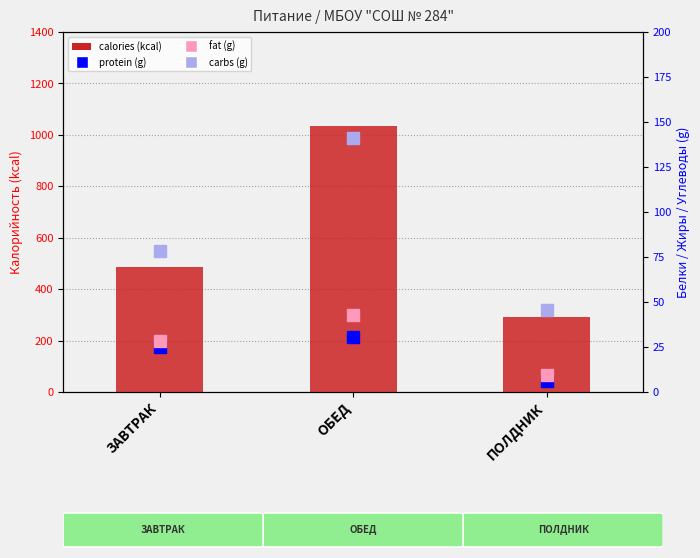

What is the total value across all series at ОБЕД?

1250.9